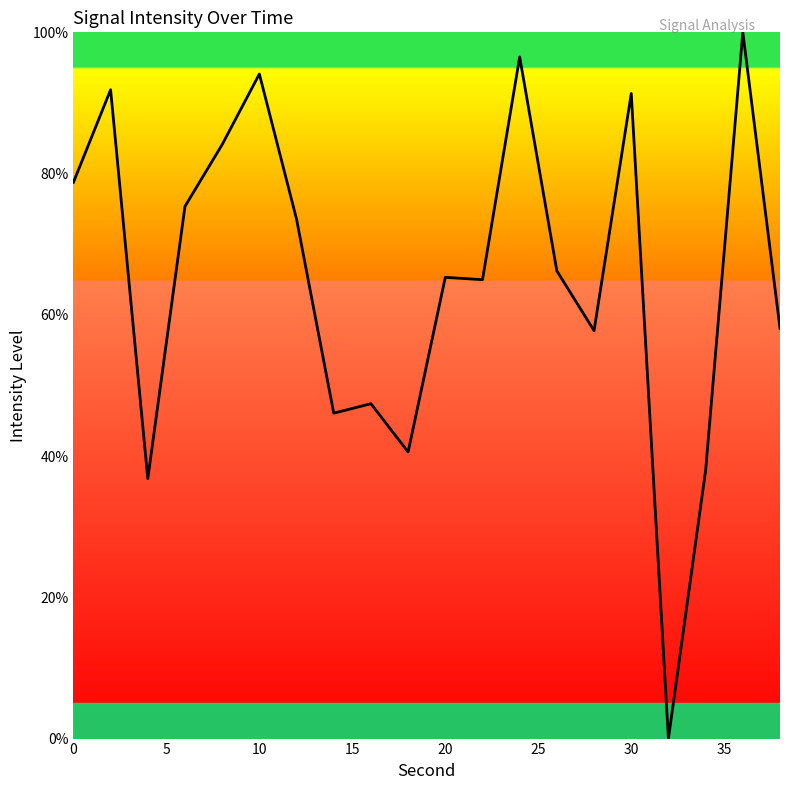

Count the number of values greater than 66.

10